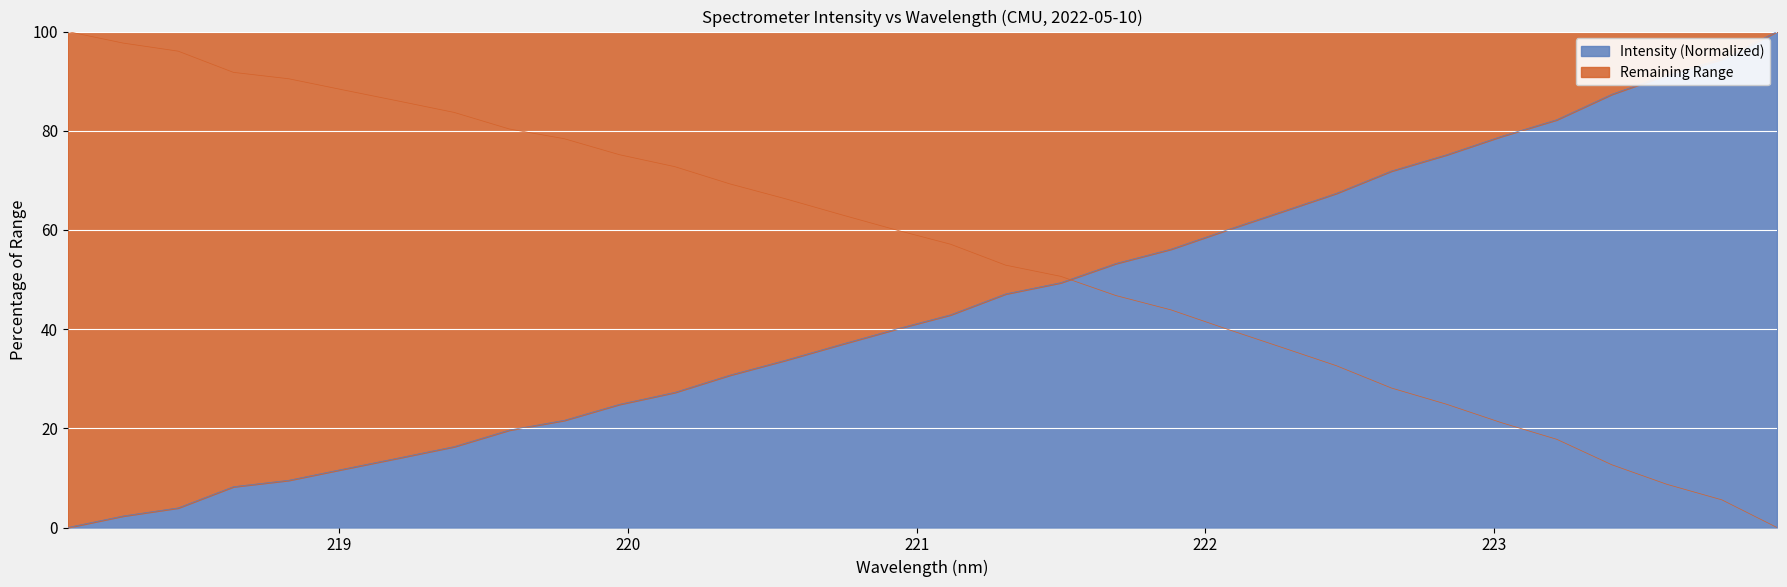

Rank the categories by value from highest to lowest.

223.9802, 223.7895, 223.5987, 223.408, 223.2172, 223.0264, 222.8355, 222.6447, 222.4538, 222.263, 222.0721, 221.8812, 221.6902, 221.4993, 221.3083, 221.1174, 220.9264, 220.7354, 220.5444, 220.3533, 220.1623, 219.9712, 219.7801, 219.589, 219.3979, 219.2067, 219.0156, 218.8244, 218.6332, 218.442, 218.2508, 218.0596